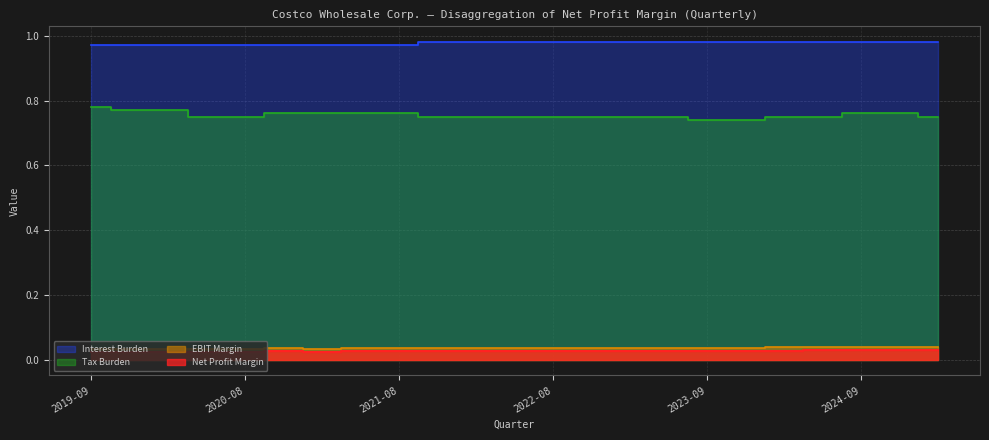

What is the label of the 19th point from the left?

2024-02-18